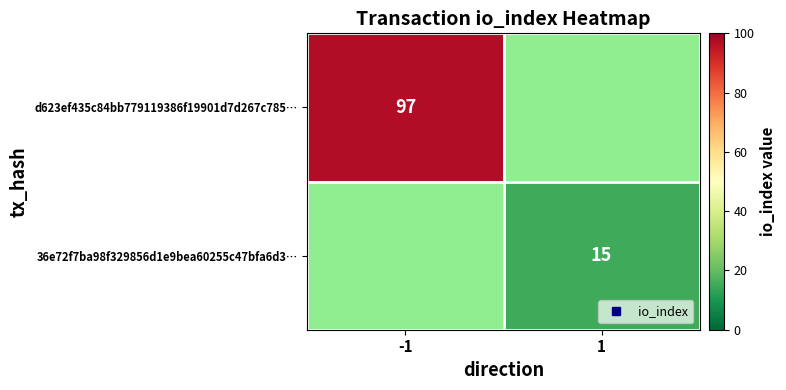

List the series in order of their overall mean, lowest first.

d623ef435c84bb779119386f19901d7d267c785…, 36e72f7ba98f329856d1e9bea60255c47bfa6d3…